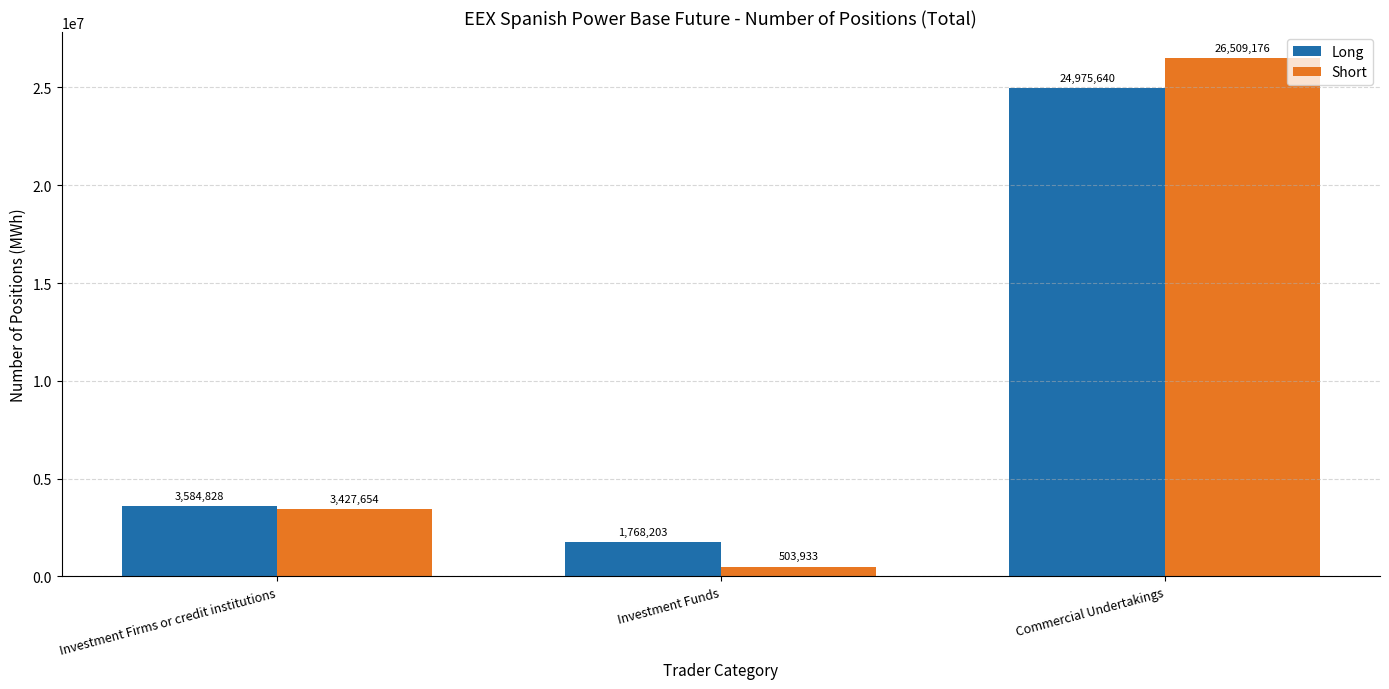

Reading left to right, list all the values displayed in this chart.

Long: Investment Firms or credit institutions=3584828	Investment Funds=1768203	Commercial Undertakings=24975640
Short: Investment Firms or credit institutions=3427654	Investment Funds=503933	Commercial Undertakings=26509176